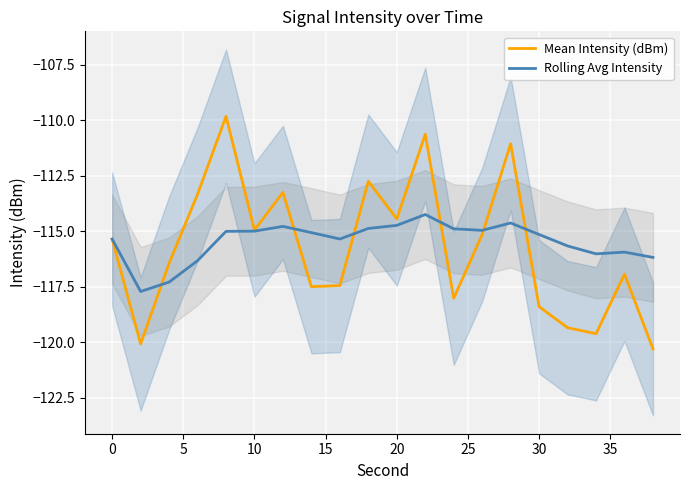

Is it true that Mean Intensity (dBm) equals -44.8 at 30?

False